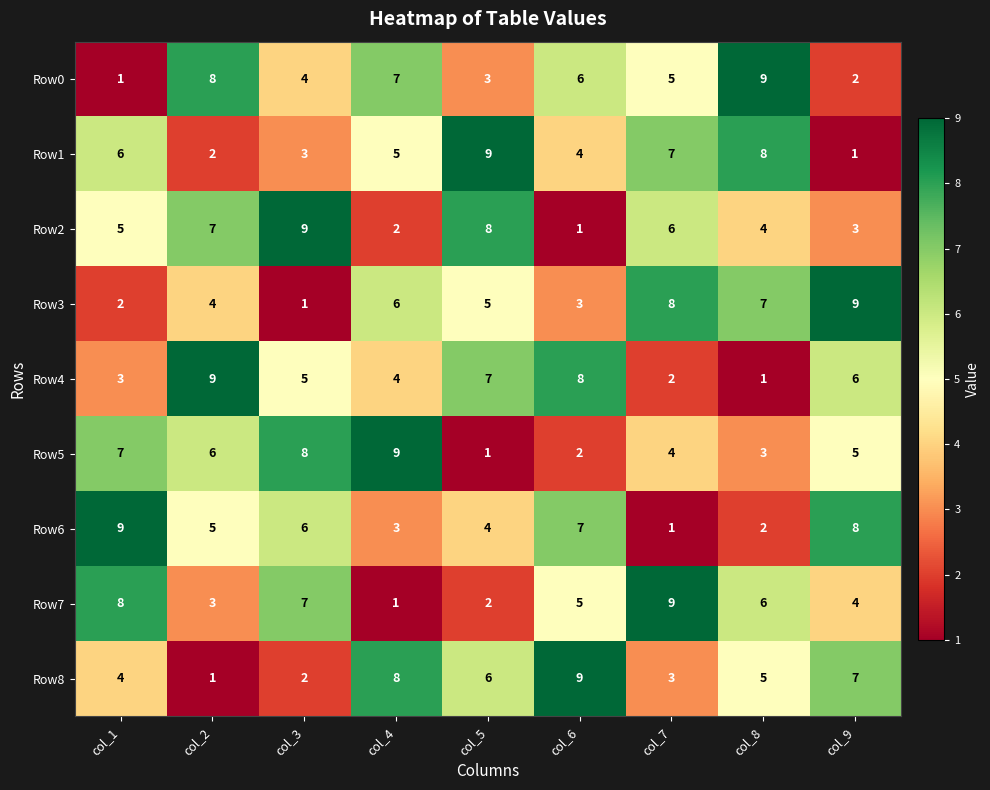

Which category has the highest value in the Row7 series?

col_7